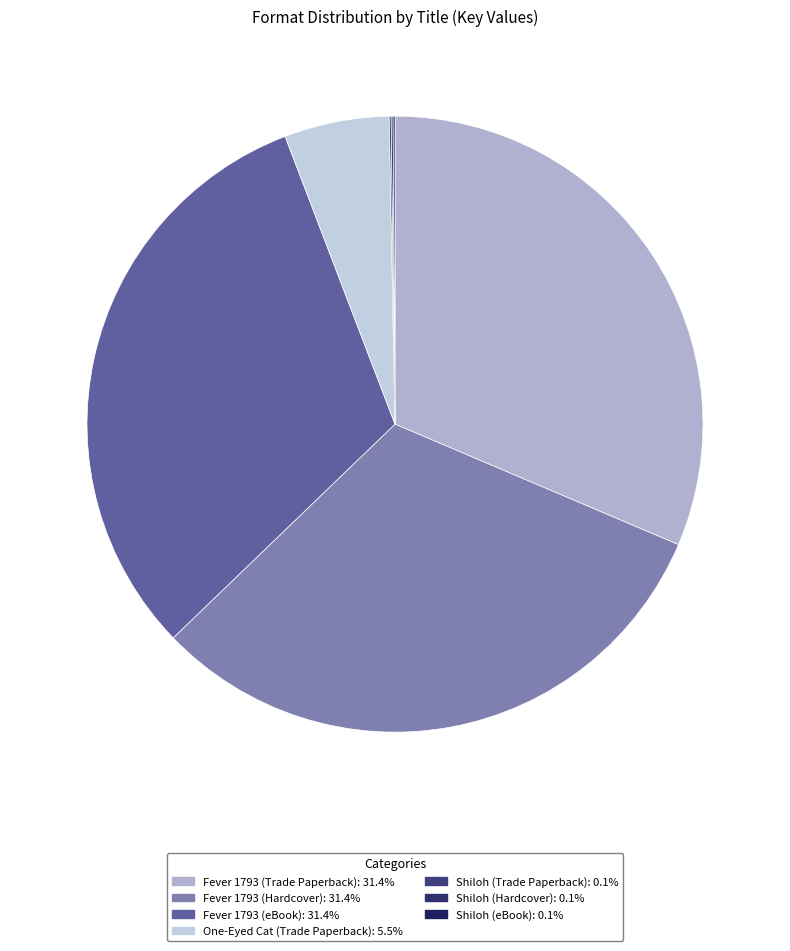

True or false: Fever 1793 (Hardcover) accounts for 31% of the total.

True